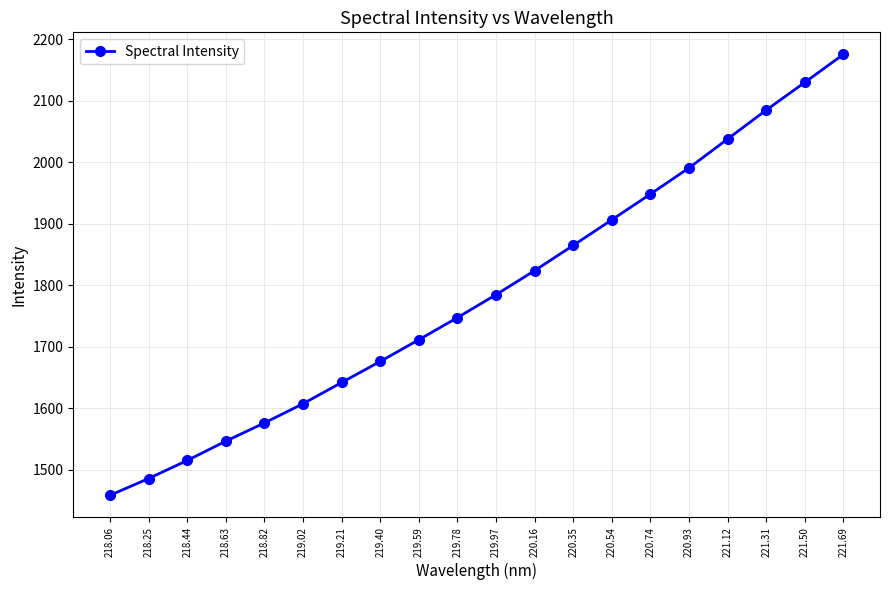

At which category does the chart reach its minimum across all series?

218.06